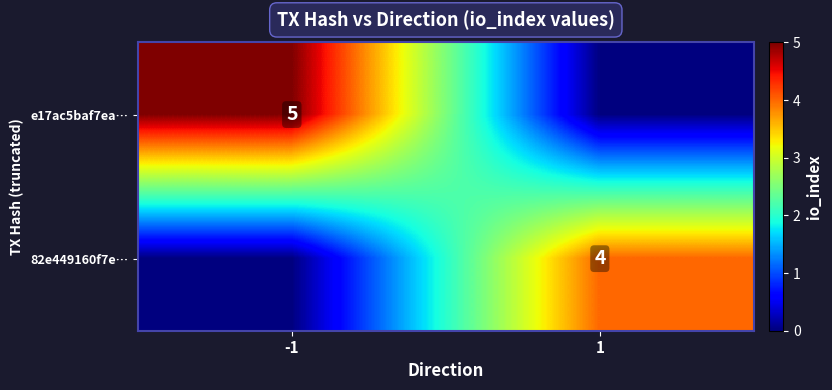

The value of 82e449160f7e… at 1 is 4. True or false?

True